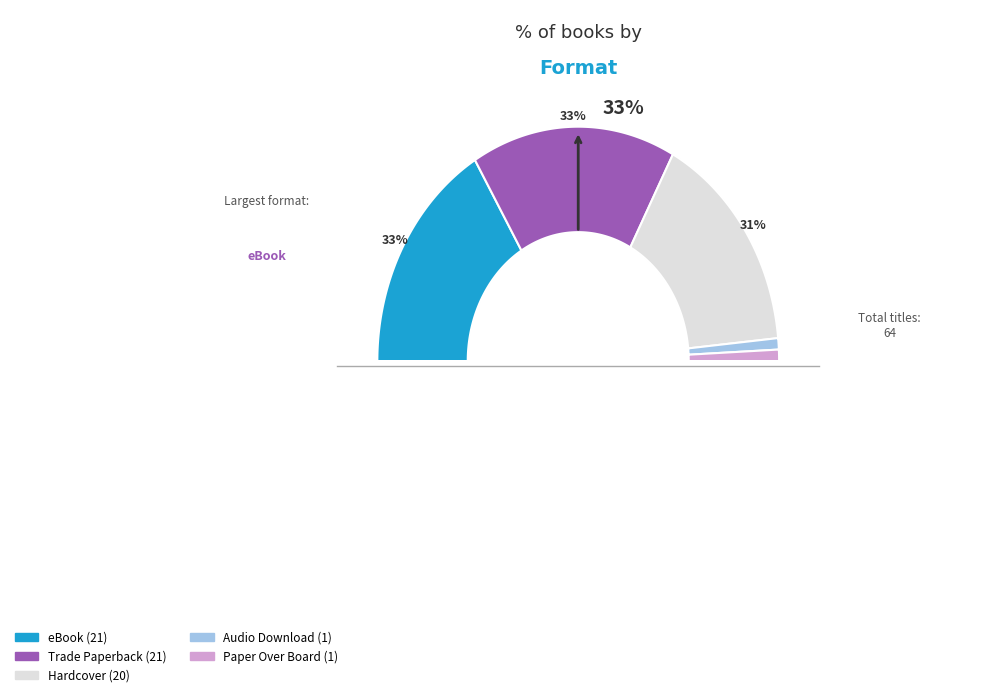

Rank the categories by value from lowest to highest.

Audio Download, Paper Over Board, Hardcover, eBook, Trade Paperback